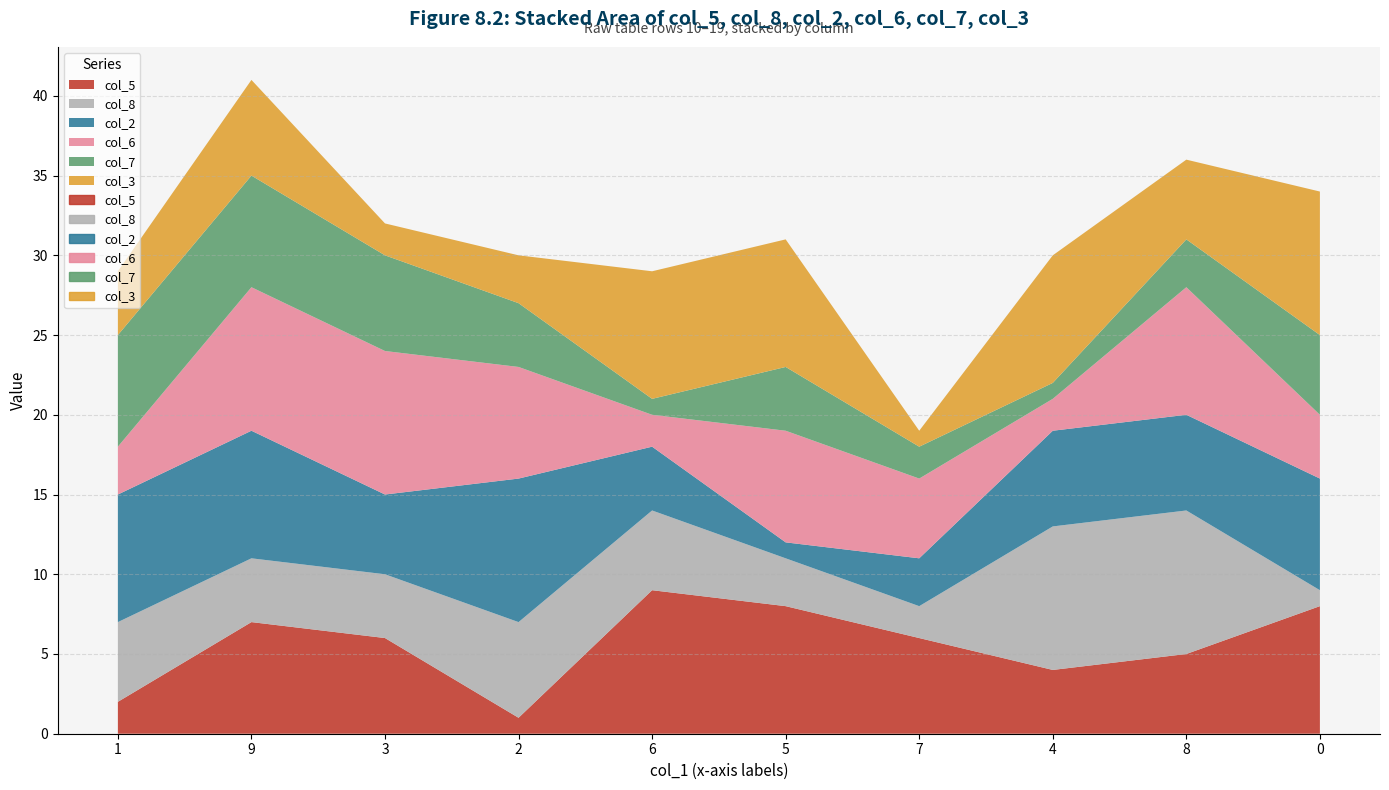

How many lines are shown in the chart?

6